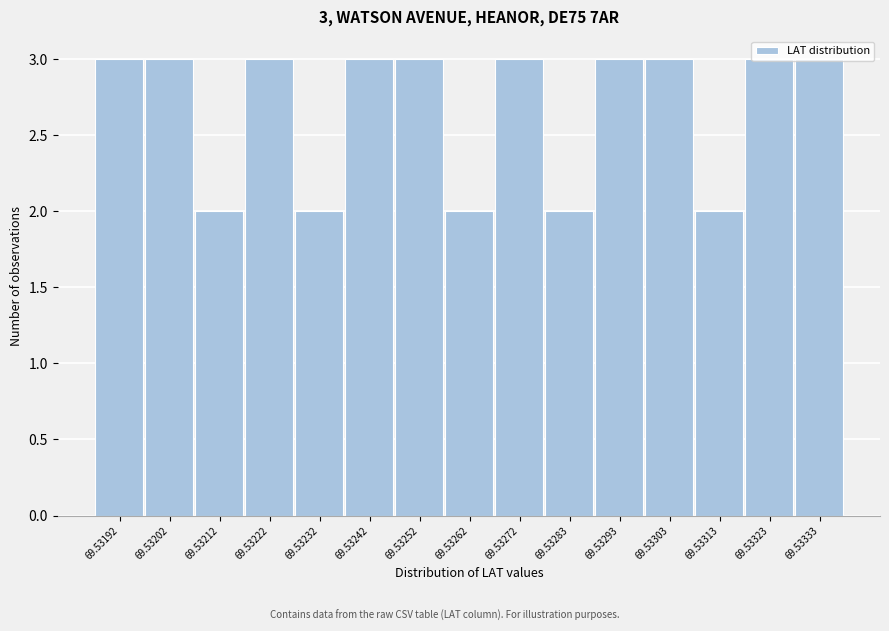

What is the value of the 10th bar from the left?

2